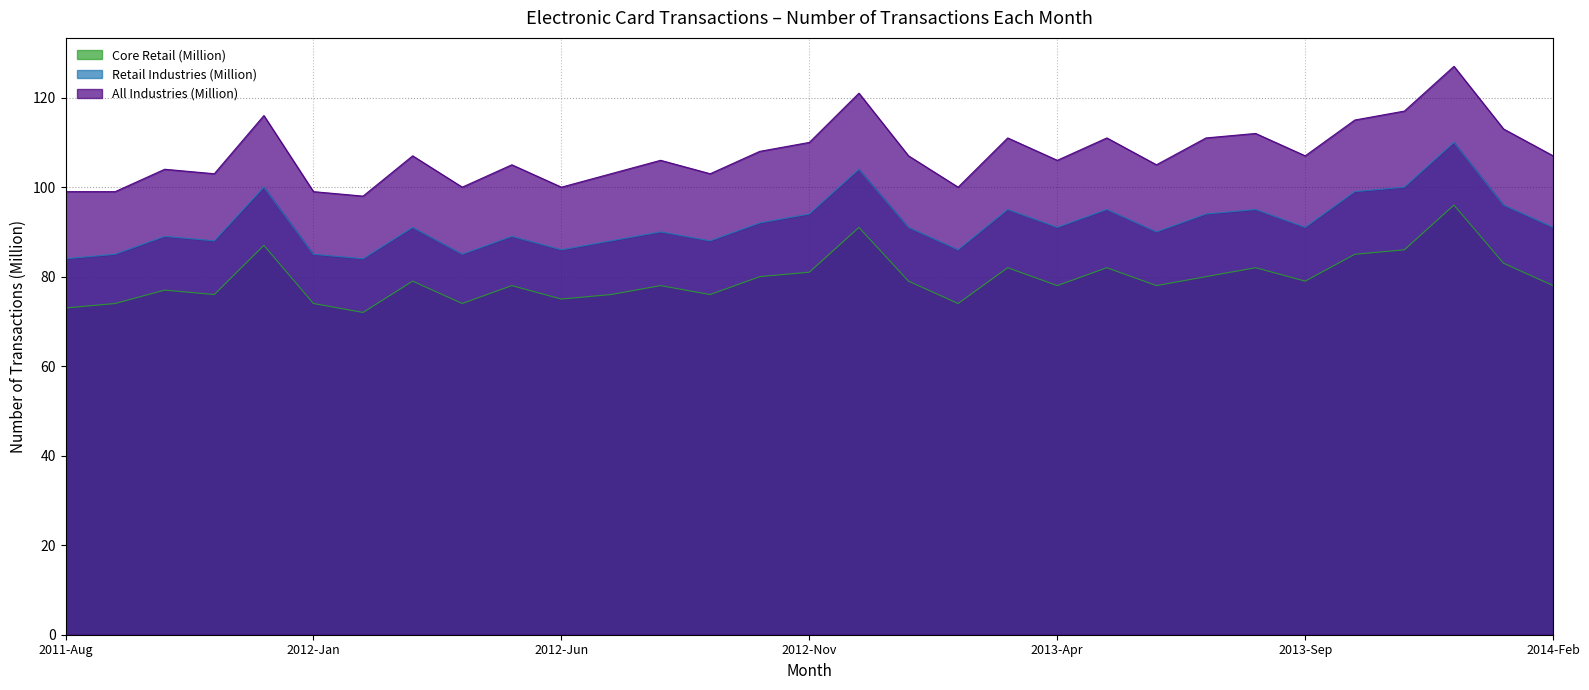

What is the sum of all All Industries (Million) values?

3330